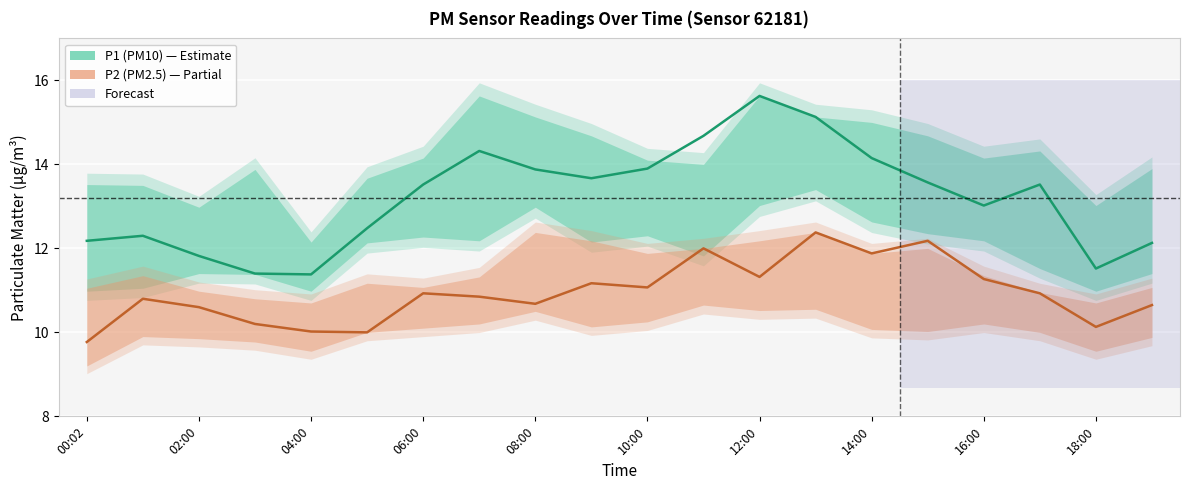

What is the smallest value displayed?

9.8